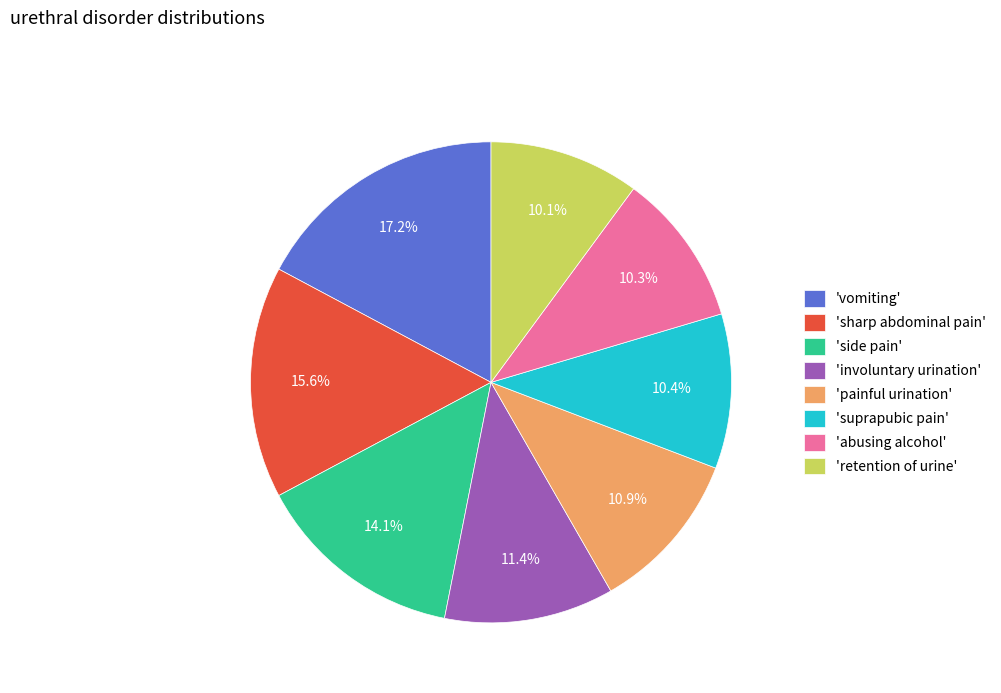

Count the number of slices in the pie.

8